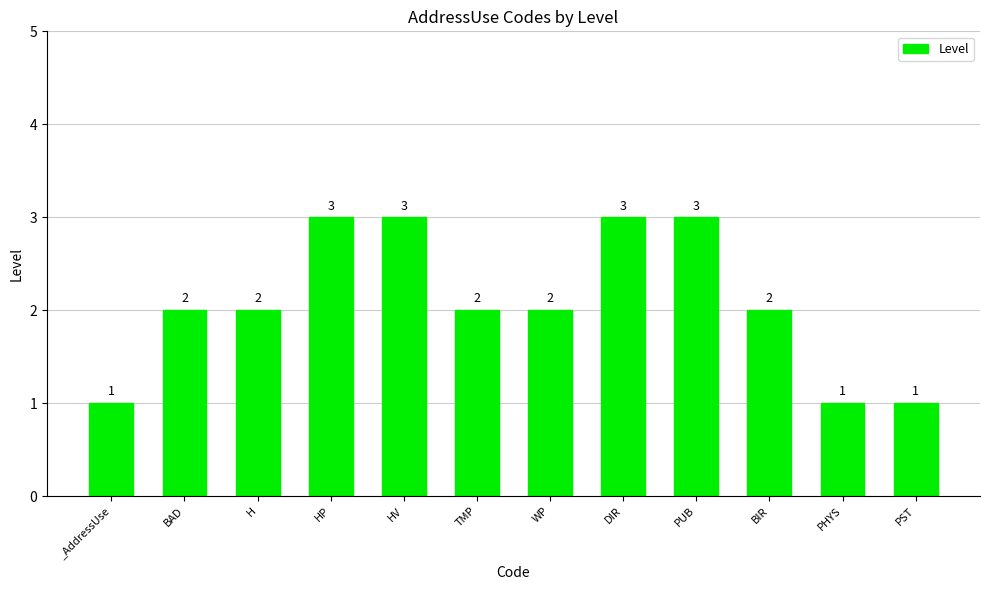

What value does the data have at BIR?

2